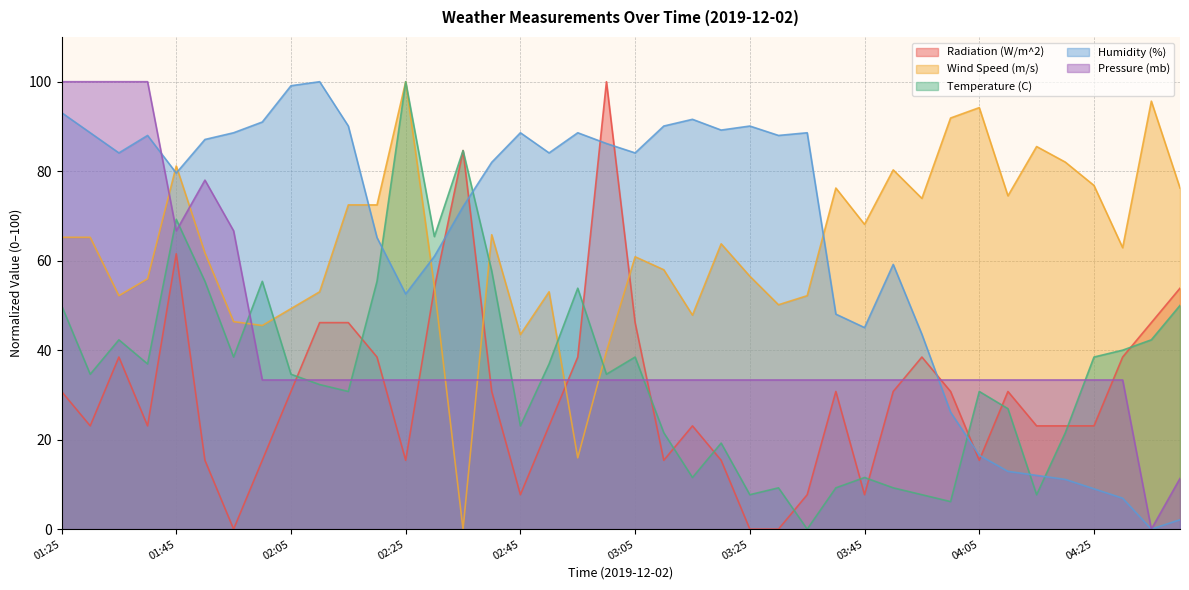

At which category does Pressure (mb) reach its first local peak?

01:50